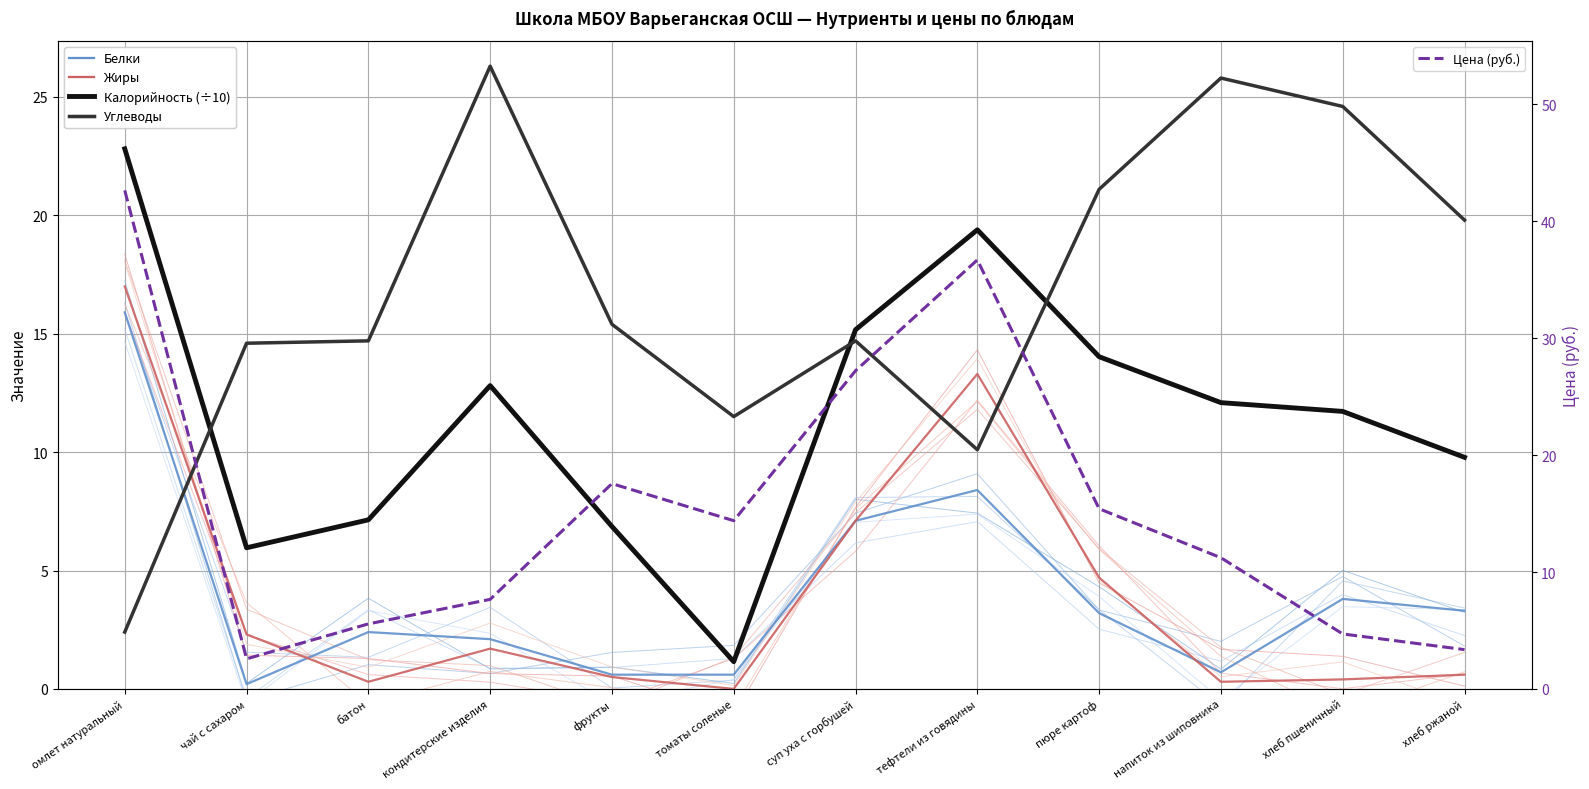

Which has a higher value, суп уха с горбушей or фрукты?

суп уха с горбушей